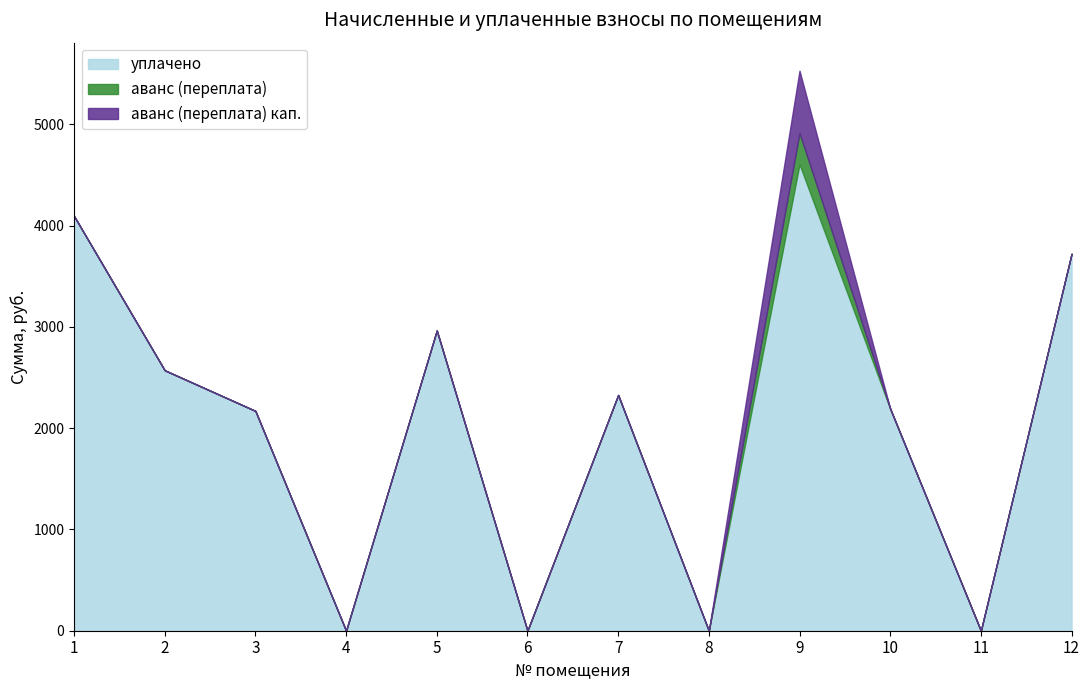

How many data points in уплачено are above 2327?

6